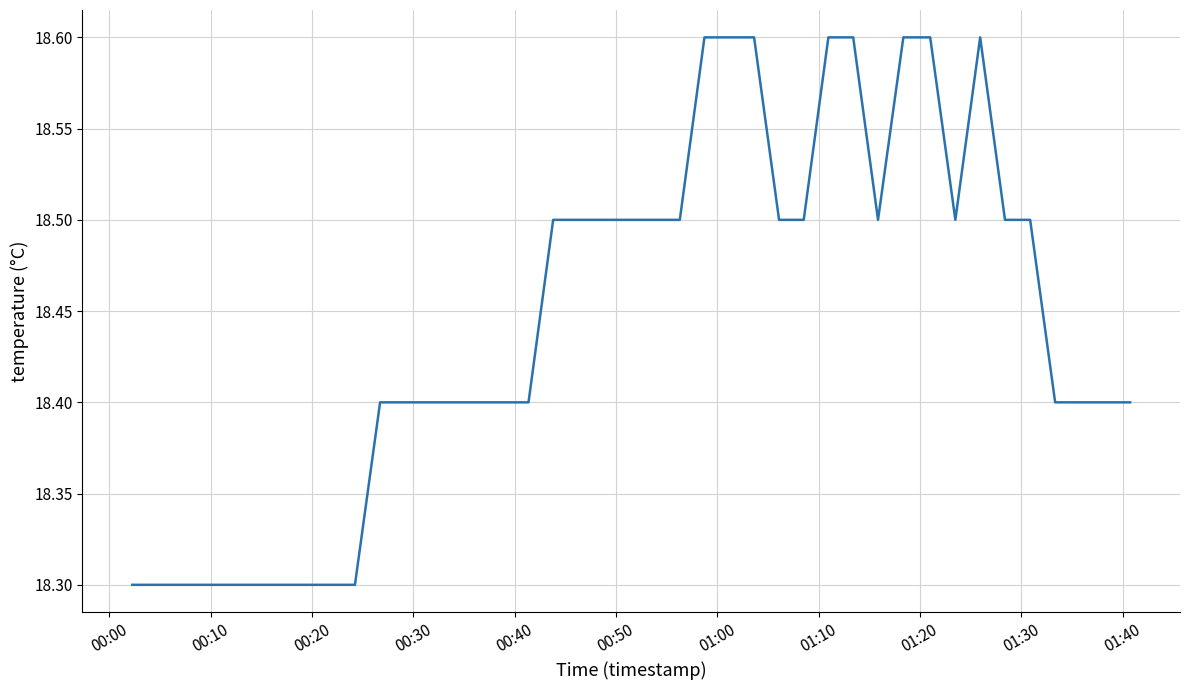

What is the minimum value shown in the chart?

18.3